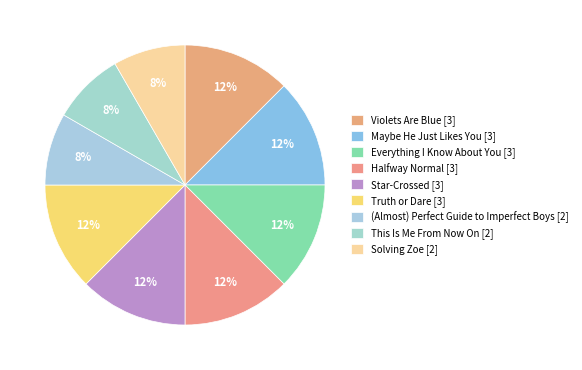

How many segments does this pie chart have?

9